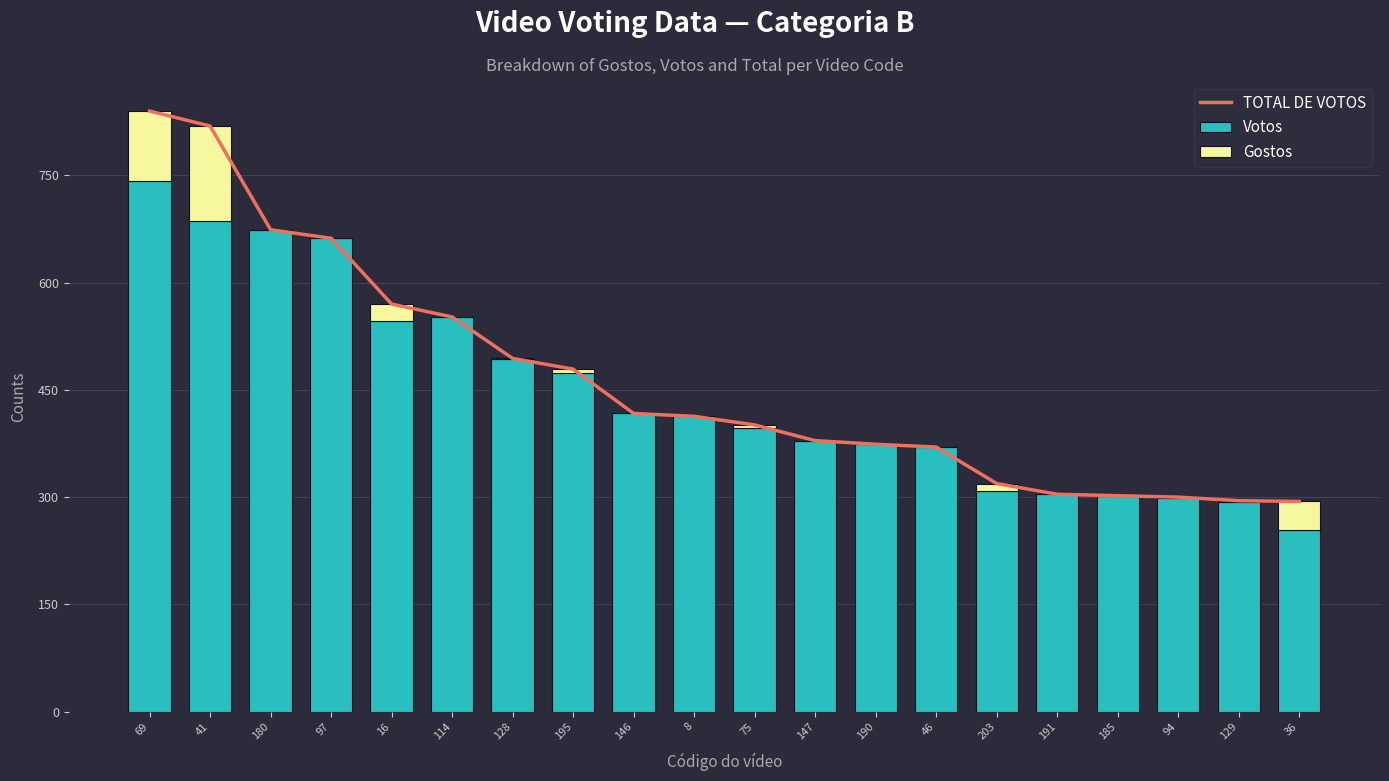

What is the highest value of the Votos series?

742